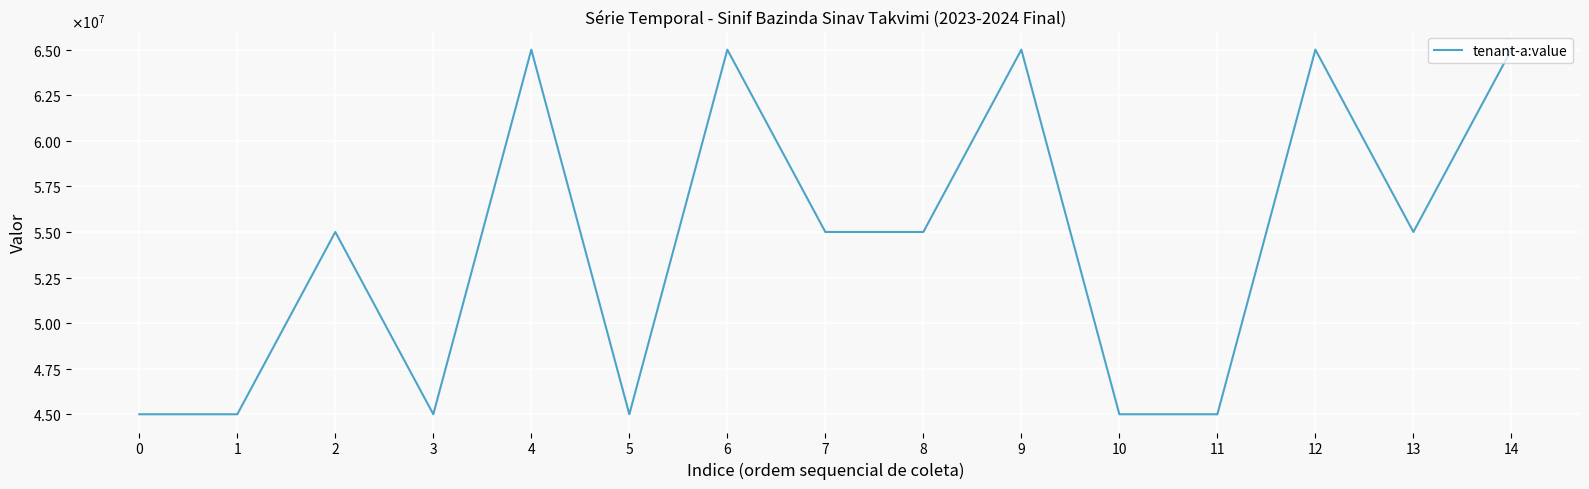

Does the chart display data point markers on the line(s)?

No